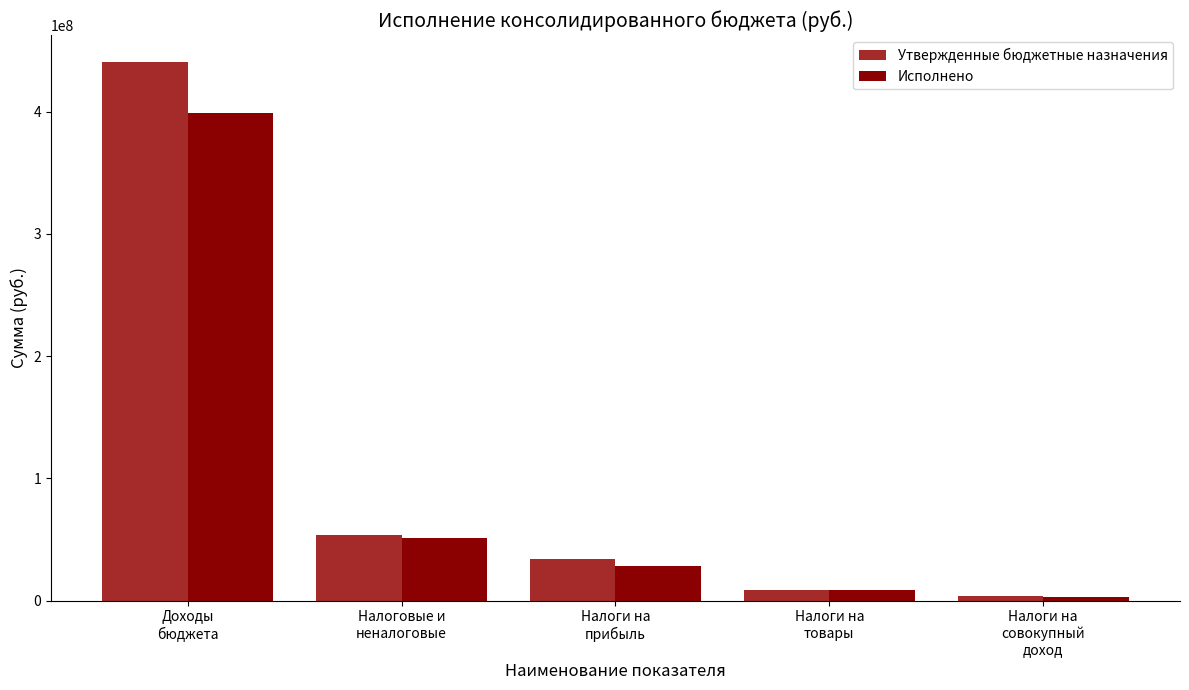

Is it true that Утвержденные бюджетные назначения equals 13336179.5 at Налоговые и
неналоговые?

False